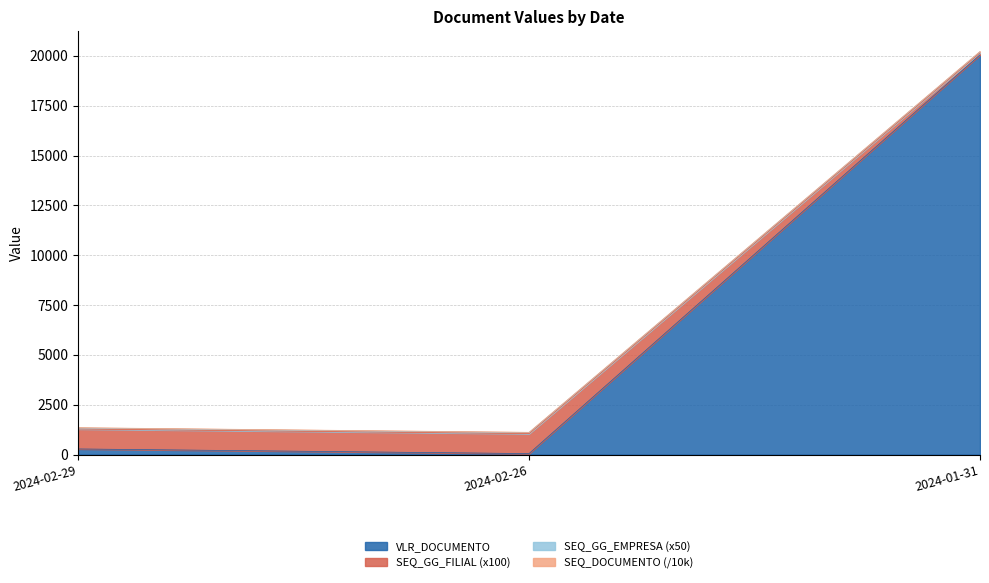

What is the difference between the highest and lowest values at 2024-01-31?

150.0